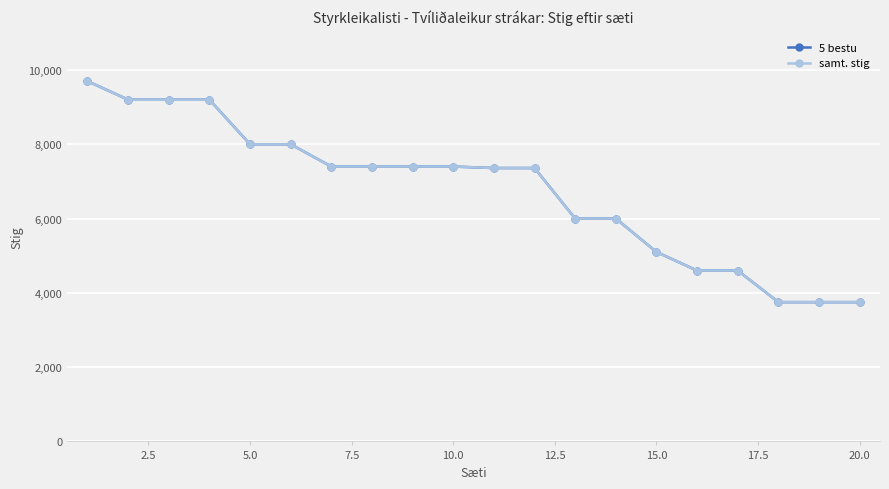

Is this an area chart (filled region under the line)?

No